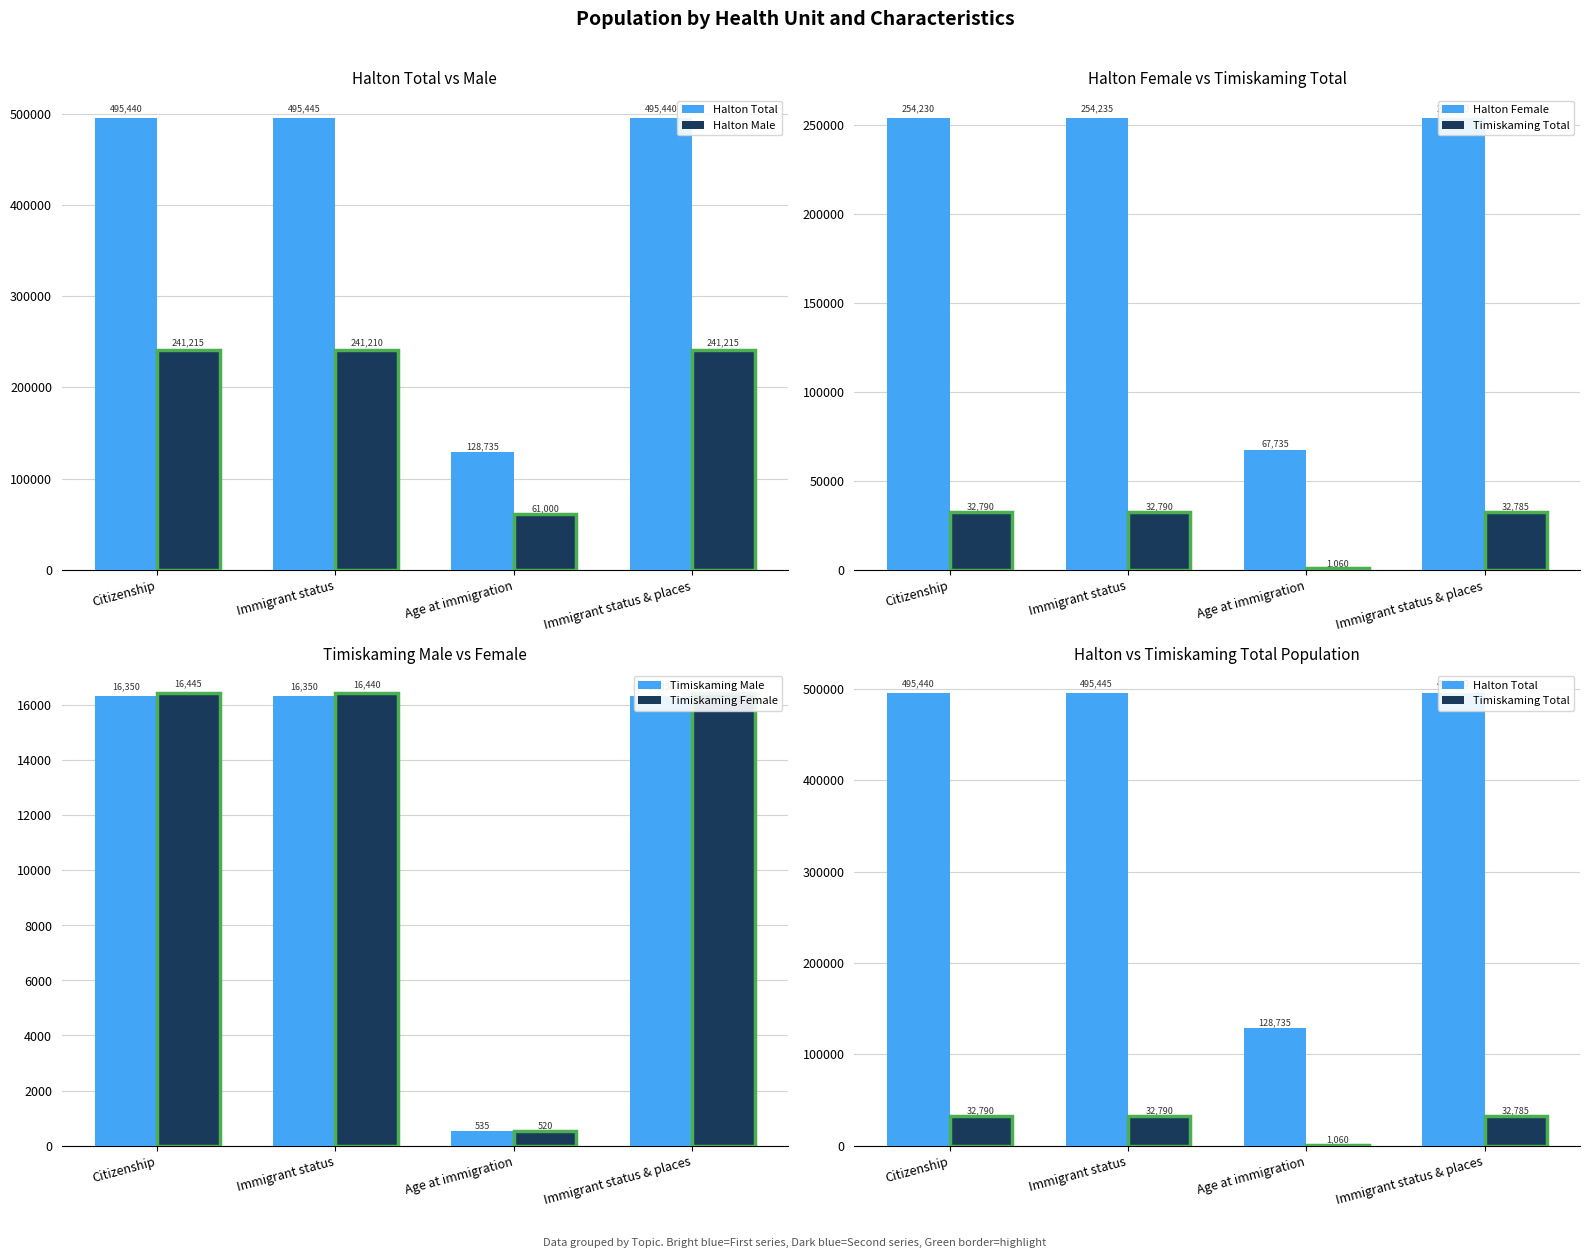

What are all the series names shown in the legend?

Halton Total, Halton Male, Halton Female, Timiskaming Total, Timiskaming Male, Timiskaming Female